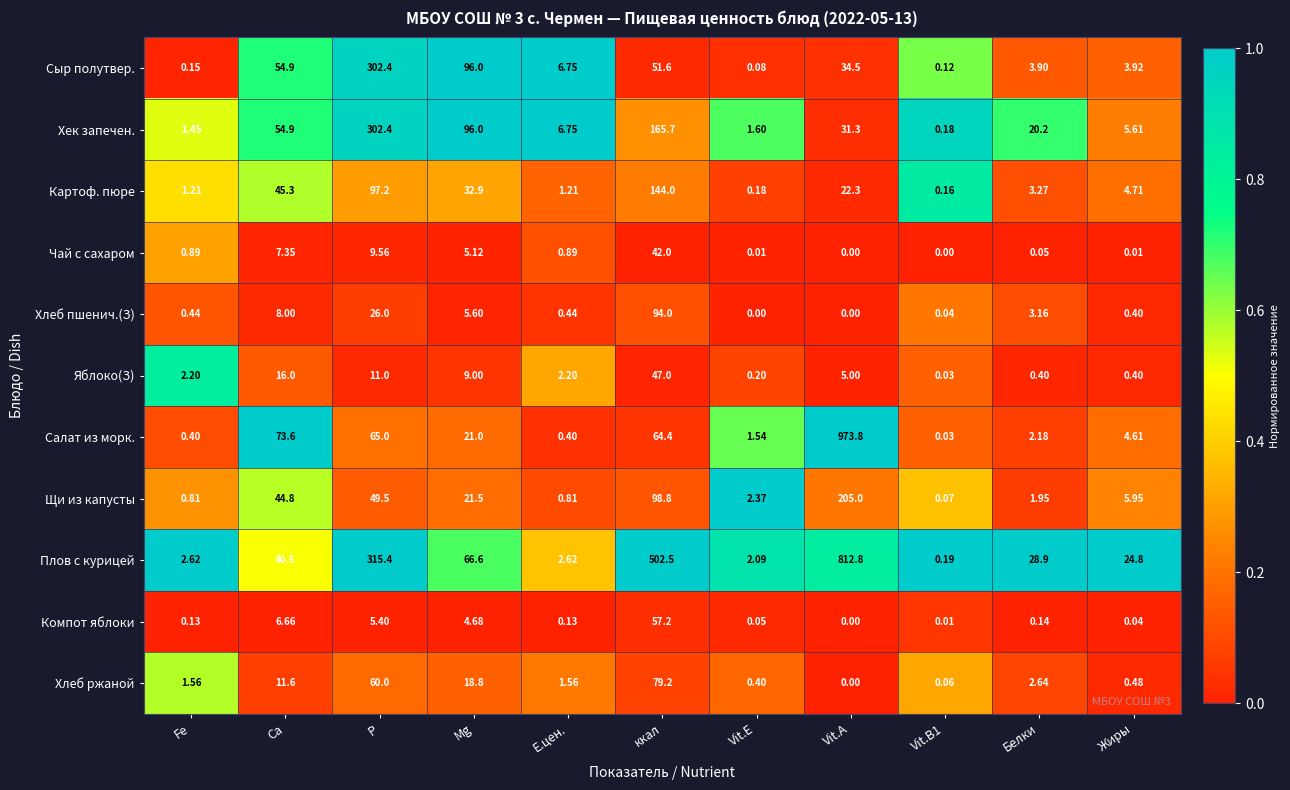

Where is Хлеб ржаной nearest to the value 39?

Mg